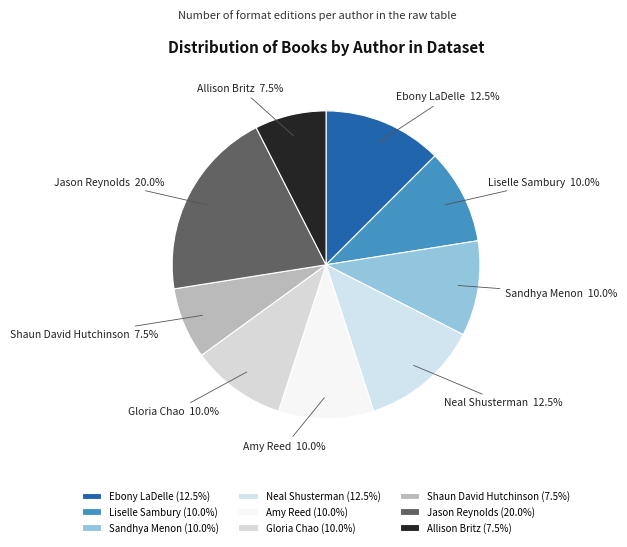

The Allison Britz slice represents 17% of the pie. True or false?

False